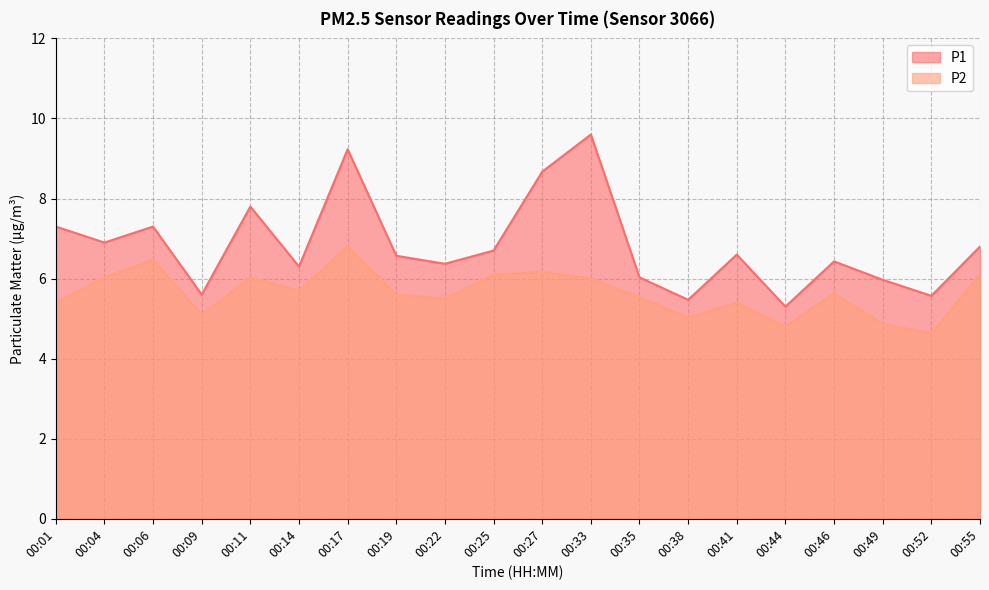

At which category does P1 reach its first local valley?

00:04